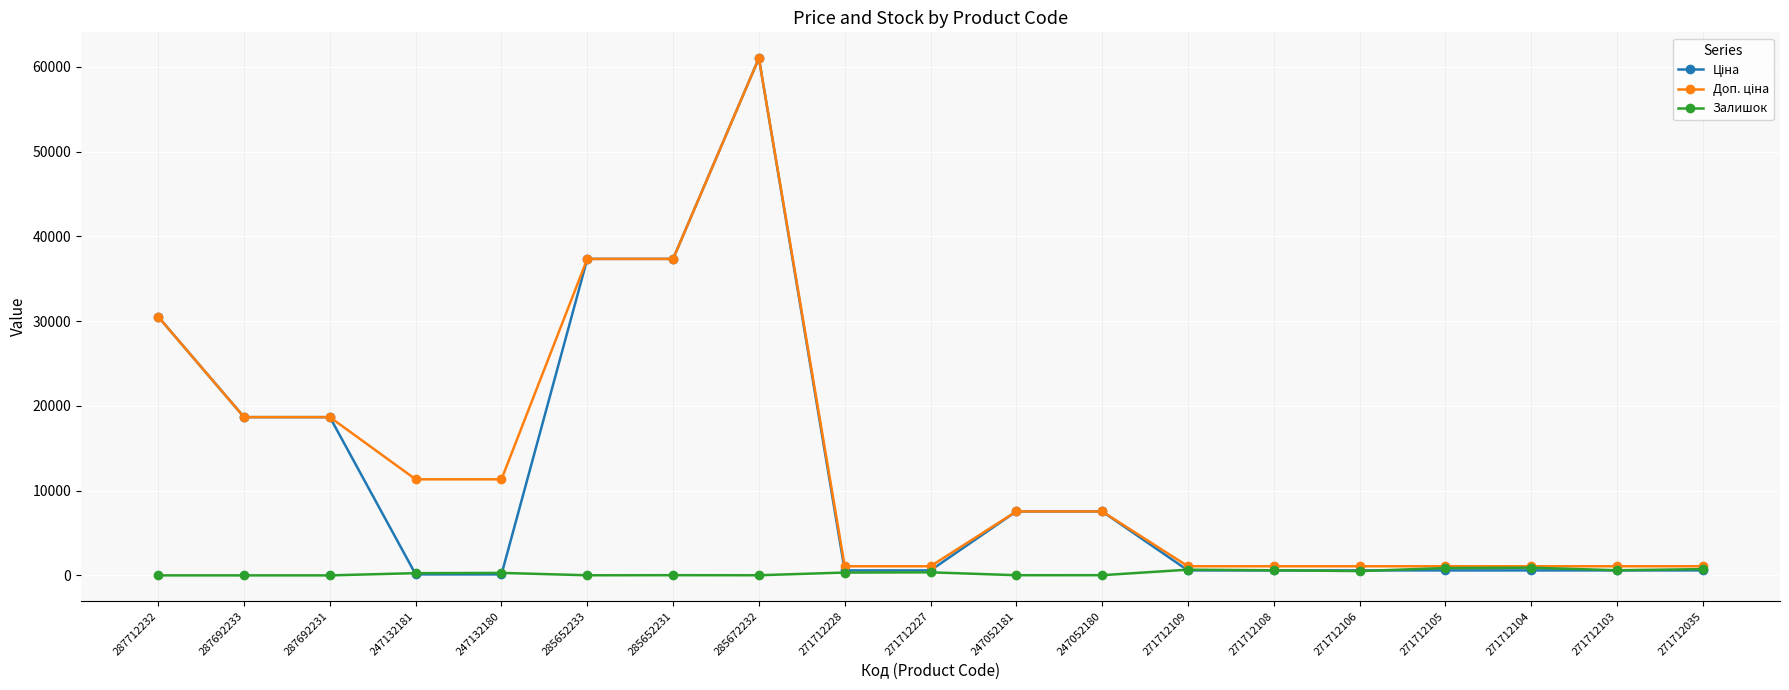

What is the spread (max minus min) of values at 287692231?

18671.5